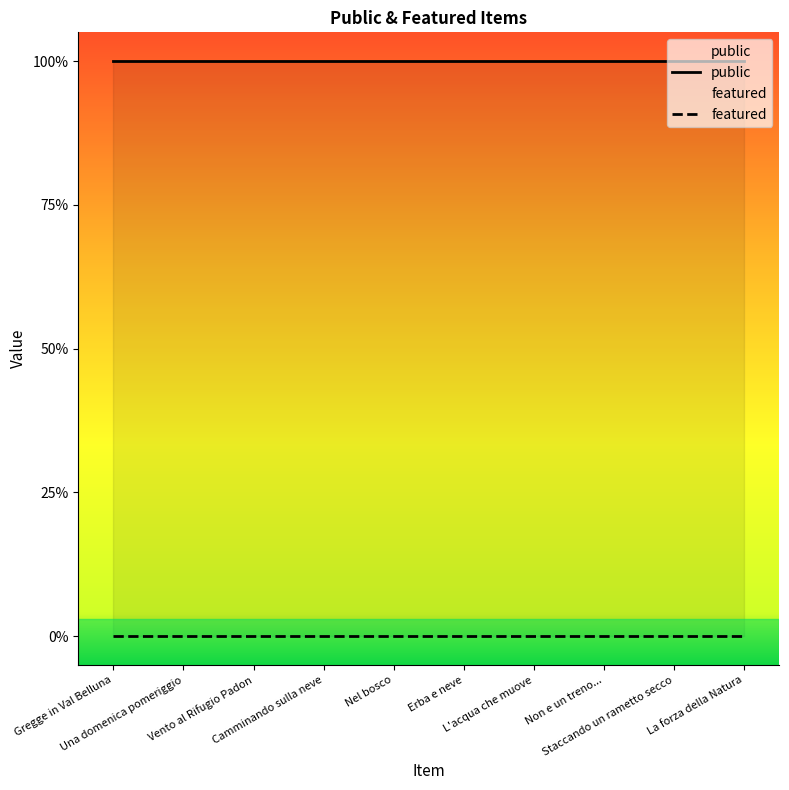

Between Gregge in Val Belluna and Non e un treno..., which series saw the biggest shift?

public